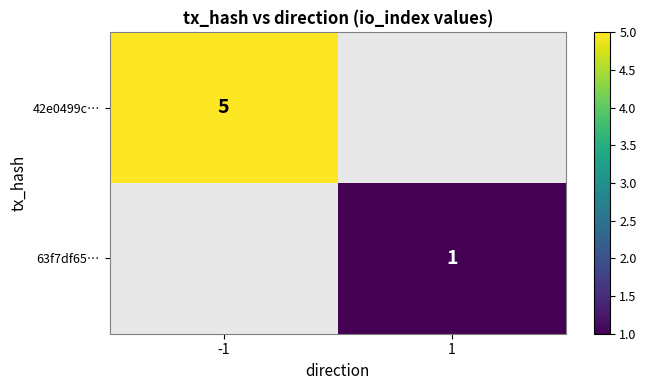

What is the smallest value displayed?

1.0